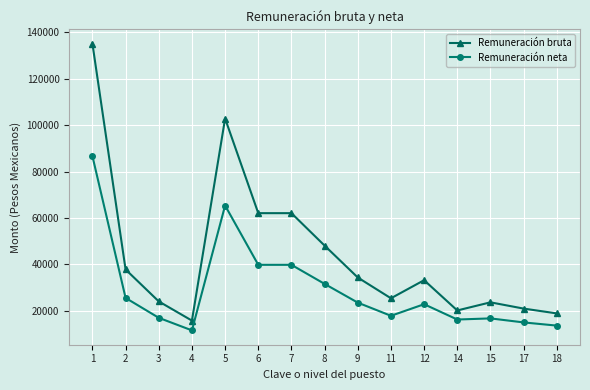

True or false: Remuneración bruta and Remuneración neta cross at least once.

False